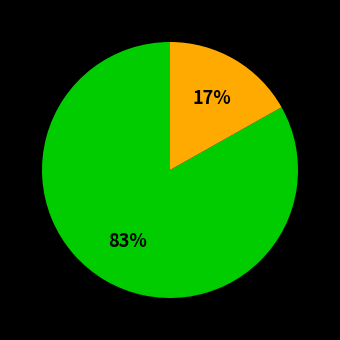

Count the number of slices in the pie.

2